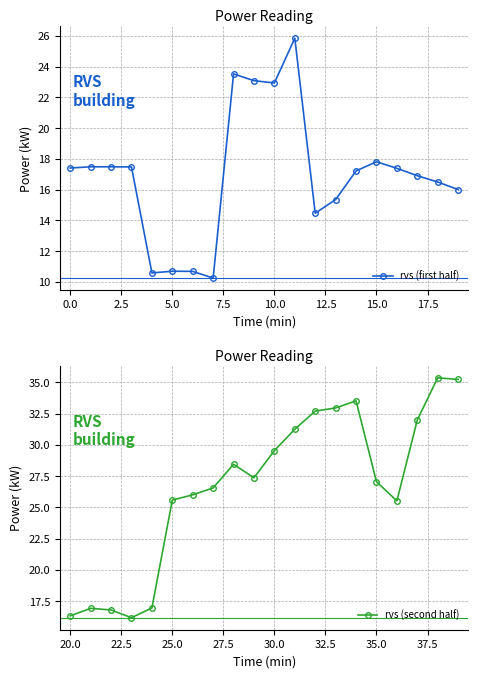

True or false: rvs (first half) has more than 1 points higher than both neighbors.

True